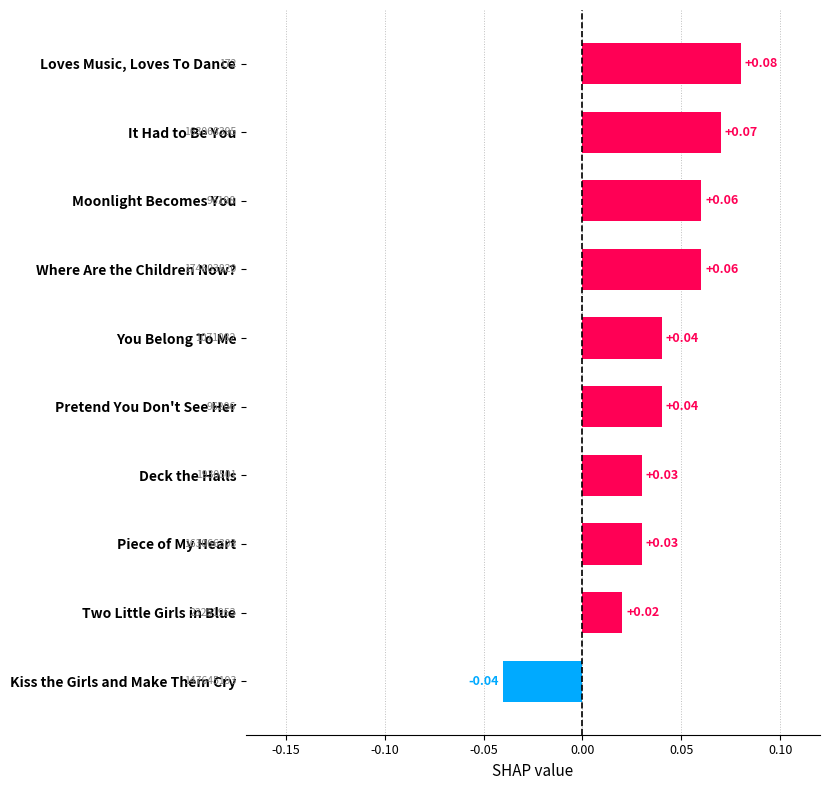

What is the label of the 1st bar from the bottom?

Kiss the Girls and Make Them Cry